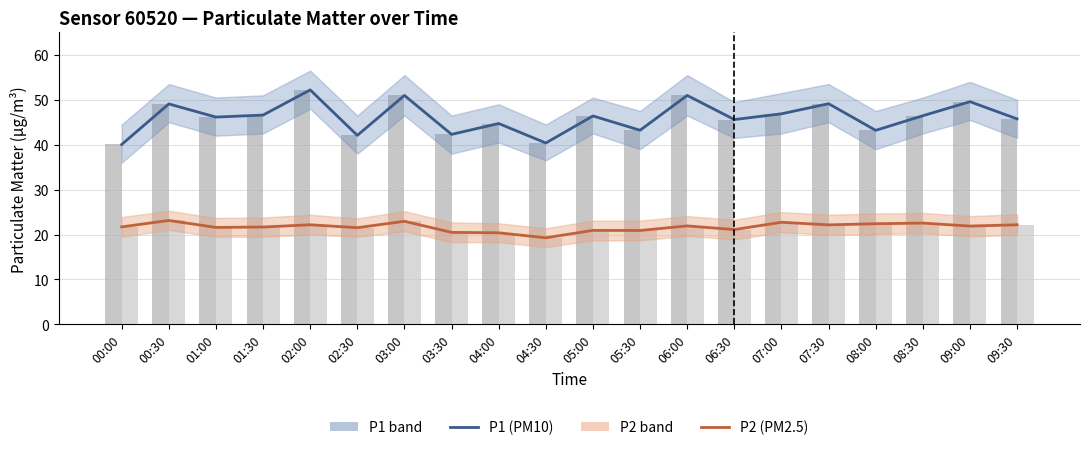

Which label corresponds to the largest value in the chart?

02:00